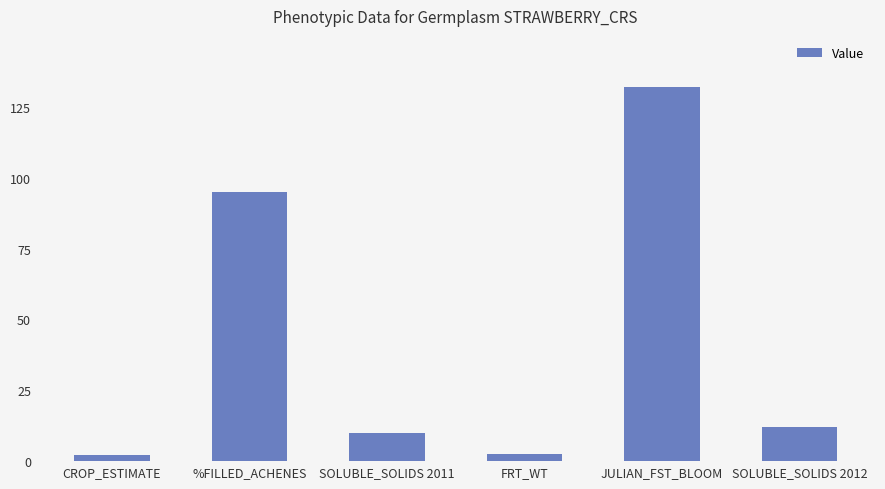

What is the sum of the values at %FILLED_ACHENES and JULIAN_FST_BLOOM?

227.0